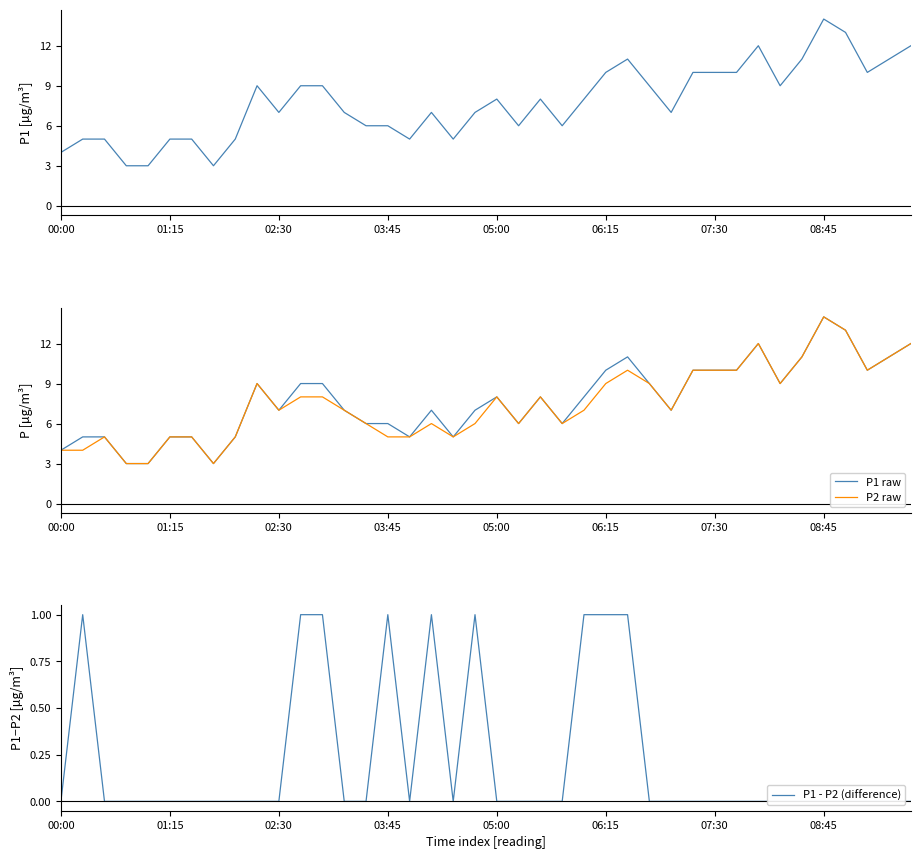

What is the lowest value of the P1 raw series?

3